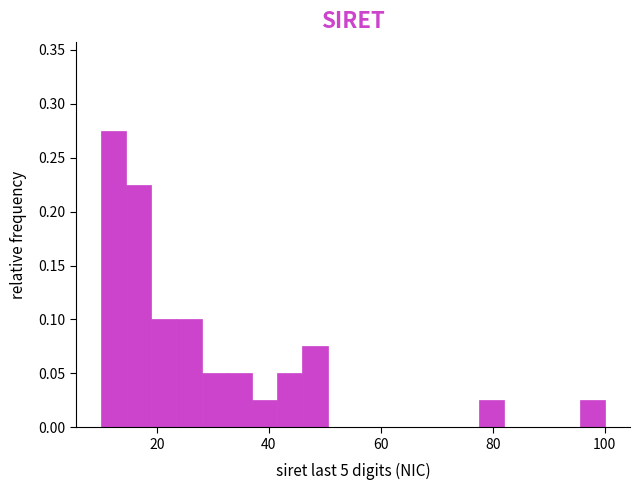

Read against the x-axis, roughly where is the centre of the tallest bar?

12